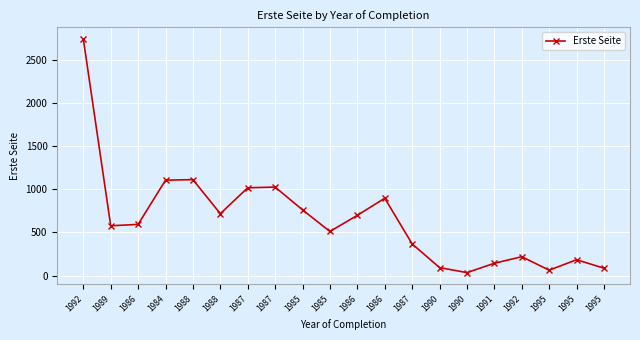

How many lines are shown in the chart?

1